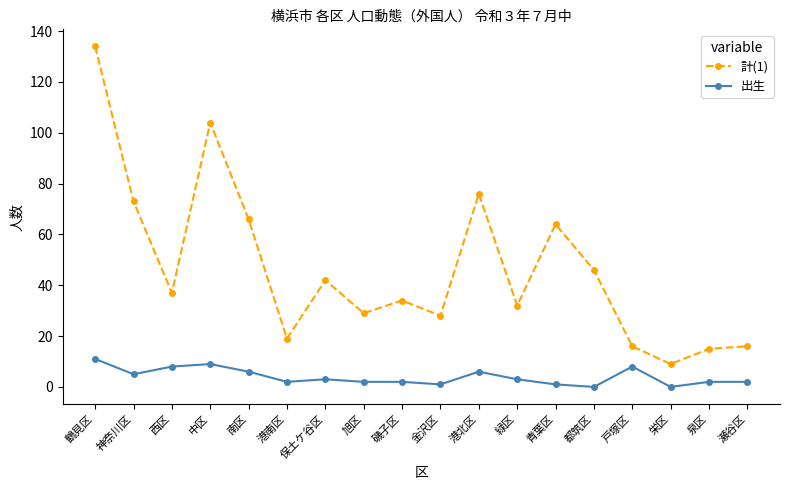

How many lines are shown in the chart?

2